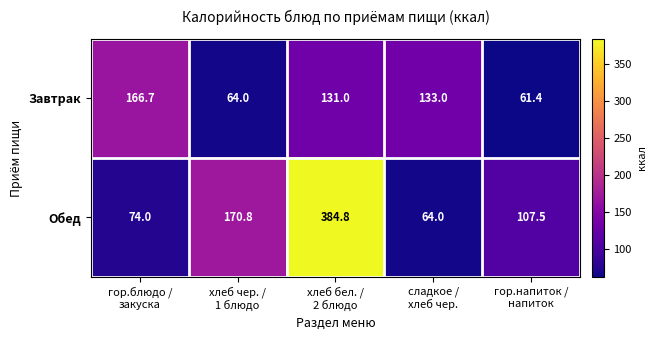

What is the sum of all Обед values?

801.1